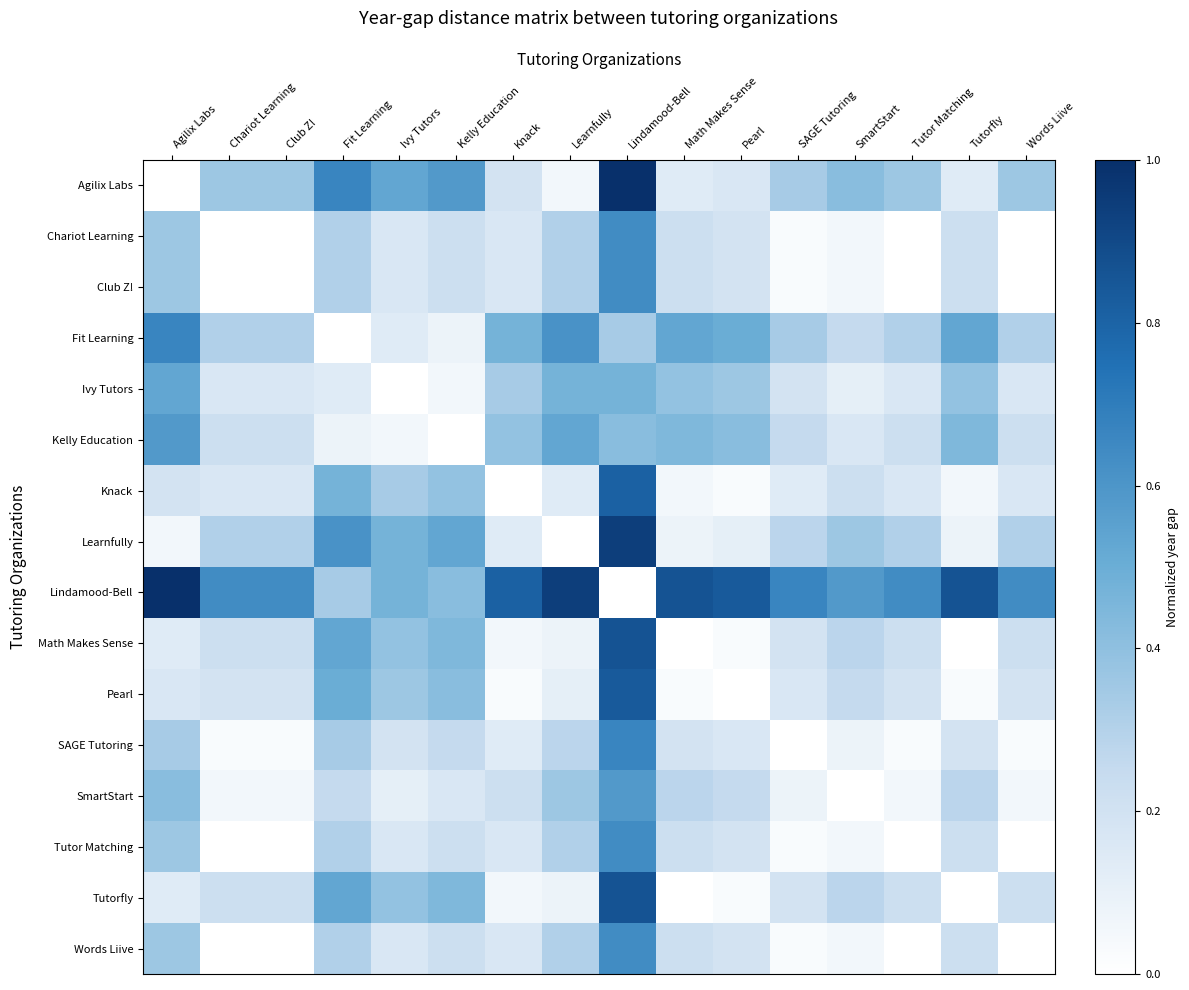

Reading left to right, transcribe all the data shown in this chart.

Agilix Labs: Agilix Labs=0.0	Chariot Learning=0.4	Club Z!=0.4	Fit Learning=0.7	Ivy Tutors=0.5	Kelly Education=0.6	Knack=0.2	Learnfully=0.1	Lindamood-Bell=1.0	Math Makes Sense=0.1	Pearl=0.2	SAGE Tutoring=0.3	SmartStart=0.4	Tutor Matching=0.4	Tutorfly=0.1	Words Liive=0.4
Chariot Learning: Agilix Labs=0.4	Chariot Learning=0.0	Club Z!=0.0	Fit Learning=0.3	Ivy Tutors=0.2	Kelly Education=0.2	Knack=0.2	Learnfully=0.3	Lindamood-Bell=0.6	Math Makes Sense=0.2	Pearl=0.2	SAGE Tutoring=0.0	SmartStart=0.1	Tutor Matching=0.0	Tutorfly=0.2	Words Liive=0.0
Club Z!: Agilix Labs=0.4	Chariot Learning=0.0	Club Z!=0.0	Fit Learning=0.3	Ivy Tutors=0.2	Kelly Education=0.2	Knack=0.2	Learnfully=0.3	Lindamood-Bell=0.6	Math Makes Sense=0.2	Pearl=0.2	SAGE Tutoring=0.0	SmartStart=0.1	Tutor Matching=0.0	Tutorfly=0.2	Words Liive=0.0
Fit Learning: Agilix Labs=0.7	Chariot Learning=0.3	Club Z!=0.3	Fit Learning=0.0	Ivy Tutors=0.1	Kelly Education=0.1	Knack=0.5	Learnfully=0.6	Lindamood-Bell=0.3	Math Makes Sense=0.5	Pearl=0.5	SAGE Tutoring=0.3	SmartStart=0.2	Tutor Matching=0.3	Tutorfly=0.5	Words Liive=0.3
Ivy Tutors: Agilix Labs=0.5	Chariot Learning=0.2	Club Z!=0.2	Fit Learning=0.1	Ivy Tutors=0.0	Kelly Education=0.1	Knack=0.3	Learnfully=0.5	Lindamood-Bell=0.5	Math Makes Sense=0.4	Pearl=0.4	SAGE Tutoring=0.2	SmartStart=0.1	Tutor Matching=0.2	Tutorfly=0.4	Words Liive=0.2
Kelly Education: Agilix Labs=0.6	Chariot Learning=0.2	Club Z!=0.2	Fit Learning=0.1	Ivy Tutors=0.1	Kelly Education=0.0	Knack=0.4	Learnfully=0.5	Lindamood-Bell=0.4	Math Makes Sense=0.4	Pearl=0.4	SAGE Tutoring=0.2	SmartStart=0.2	Tutor Matching=0.2	Tutorfly=0.4	Words Liive=0.2
Knack: Agilix Labs=0.2	Chariot Learning=0.2	Club Z!=0.2	Fit Learning=0.5	Ivy Tutors=0.3	Kelly Education=0.4	Knack=0.0	Learnfully=0.1	Lindamood-Bell=0.8	Math Makes Sense=0.1	Pearl=0.0	SAGE Tutoring=0.1	SmartStart=0.2	Tutor Matching=0.2	Tutorfly=0.1	Words Liive=0.2
Learnfully: Agilix Labs=0.1	Chariot Learning=0.3	Club Z!=0.3	Fit Learning=0.6	Ivy Tutors=0.5	Kelly Education=0.5	Knack=0.1	Learnfully=0.0	Lindamood-Bell=0.9	Math Makes Sense=0.1	Pearl=0.1	SAGE Tutoring=0.3	SmartStart=0.4	Tutor Matching=0.3	Tutorfly=0.1	Words Liive=0.3
Lindamood-Bell: Agilix Labs=1.0	Chariot Learning=0.6	Club Z!=0.6	Fit Learning=0.3	Ivy Tutors=0.5	Kelly Education=0.4	Knack=0.8	Learnfully=0.9	Lindamood-Bell=0.0	Math Makes Sense=0.9	Pearl=0.8	SAGE Tutoring=0.7	SmartStart=0.6	Tutor Matching=0.6	Tutorfly=0.9	Words Liive=0.6
Math Makes Sense: Agilix Labs=0.1	Chariot Learning=0.2	Club Z!=0.2	Fit Learning=0.5	Ivy Tutors=0.4	Kelly Education=0.4	Knack=0.1	Learnfully=0.1	Lindamood-Bell=0.9	Math Makes Sense=0.0	Pearl=0.0	SAGE Tutoring=0.2	SmartStart=0.3	Tutor Matching=0.2	Tutorfly=0.0	Words Liive=0.2
Pearl: Agilix Labs=0.2	Chariot Learning=0.2	Club Z!=0.2	Fit Learning=0.5	Ivy Tutors=0.4	Kelly Education=0.4	Knack=0.0	Learnfully=0.1	Lindamood-Bell=0.8	Math Makes Sense=0.0	Pearl=0.0	SAGE Tutoring=0.2	SmartStart=0.2	Tutor Matching=0.2	Tutorfly=0.0	Words Liive=0.2
SAGE Tutoring: Agilix Labs=0.3	Chariot Learning=0.0	Club Z!=0.0	Fit Learning=0.3	Ivy Tutors=0.2	Kelly Education=0.2	Knack=0.1	Learnfully=0.3	Lindamood-Bell=0.7	Math Makes Sense=0.2	Pearl=0.2	SAGE Tutoring=0.0	SmartStart=0.1	Tutor Matching=0.0	Tutorfly=0.2	Words Liive=0.0
SmartStart: Agilix Labs=0.4	Chariot Learning=0.1	Club Z!=0.1	Fit Learning=0.2	Ivy Tutors=0.1	Kelly Education=0.2	Knack=0.2	Learnfully=0.4	Lindamood-Bell=0.6	Math Makes Sense=0.3	Pearl=0.2	SAGE Tutoring=0.1	SmartStart=0.0	Tutor Matching=0.1	Tutorfly=0.3	Words Liive=0.1
Tutor Matching: Agilix Labs=0.4	Chariot Learning=0.0	Club Z!=0.0	Fit Learning=0.3	Ivy Tutors=0.2	Kelly Education=0.2	Knack=0.2	Learnfully=0.3	Lindamood-Bell=0.6	Math Makes Sense=0.2	Pearl=0.2	SAGE Tutoring=0.0	SmartStart=0.1	Tutor Matching=0.0	Tutorfly=0.2	Words Liive=0.0
Tutorfly: Agilix Labs=0.1	Chariot Learning=0.2	Club Z!=0.2	Fit Learning=0.5	Ivy Tutors=0.4	Kelly Education=0.4	Knack=0.1	Learnfully=0.1	Lindamood-Bell=0.9	Math Makes Sense=0.0	Pearl=0.0	SAGE Tutoring=0.2	SmartStart=0.3	Tutor Matching=0.2	Tutorfly=0.0	Words Liive=0.2
Words Liive: Agilix Labs=0.4	Chariot Learning=0.0	Club Z!=0.0	Fit Learning=0.3	Ivy Tutors=0.2	Kelly Education=0.2	Knack=0.2	Learnfully=0.3	Lindamood-Bell=0.6	Math Makes Sense=0.2	Pearl=0.2	SAGE Tutoring=0.0	SmartStart=0.1	Tutor Matching=0.0	Tutorfly=0.2	Words Liive=0.0